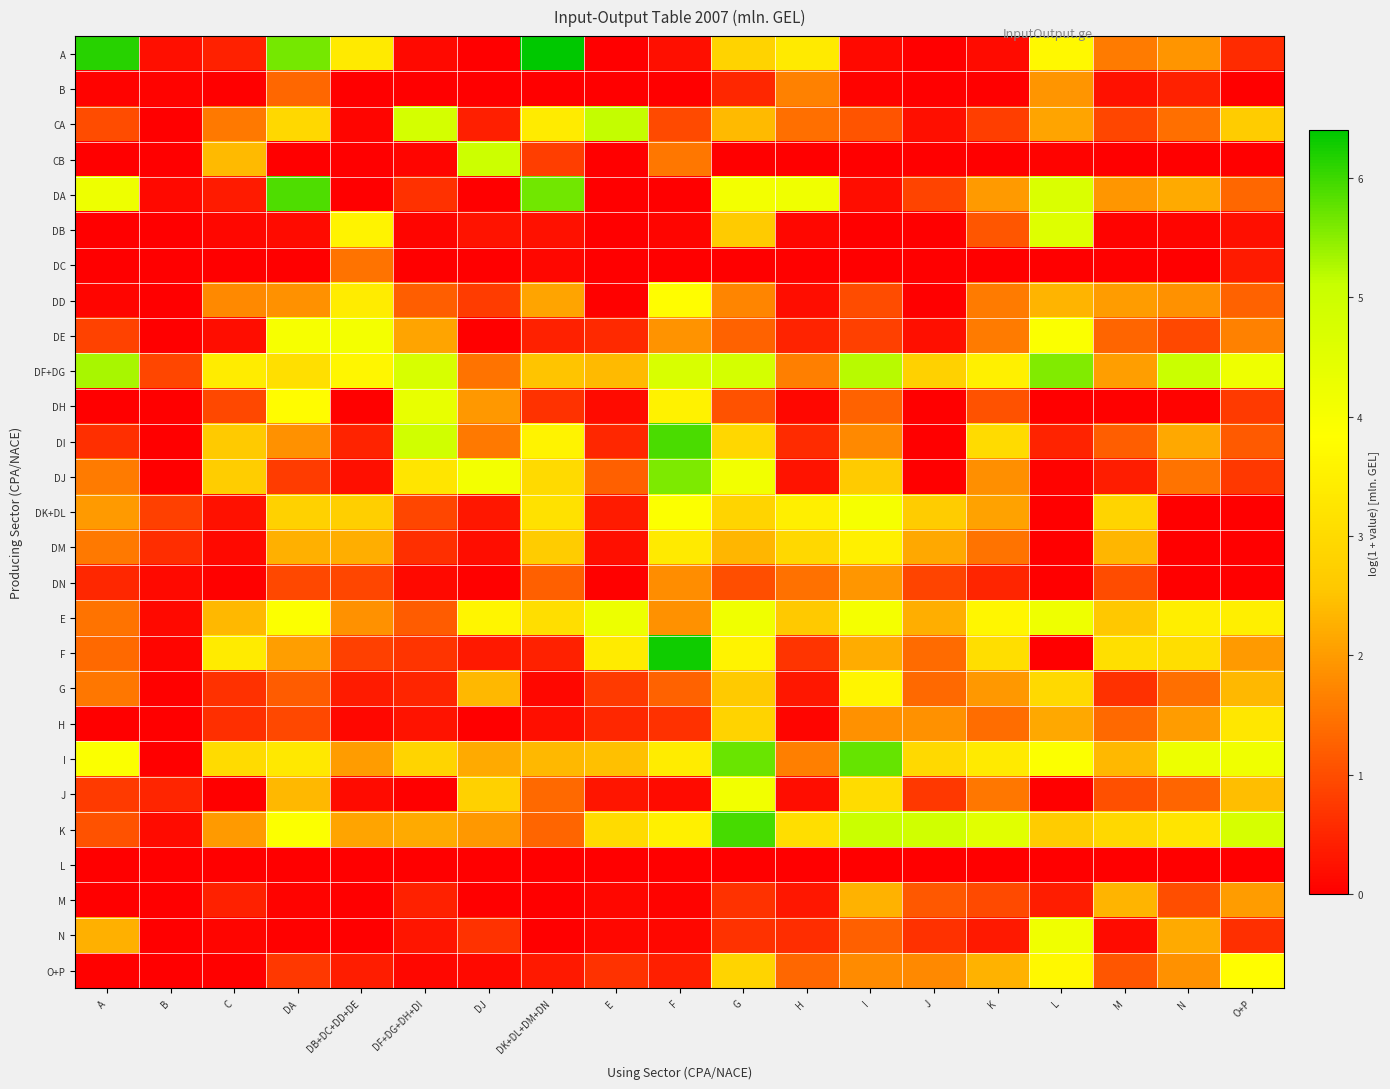

At which category is the sum across all series the highest?

G